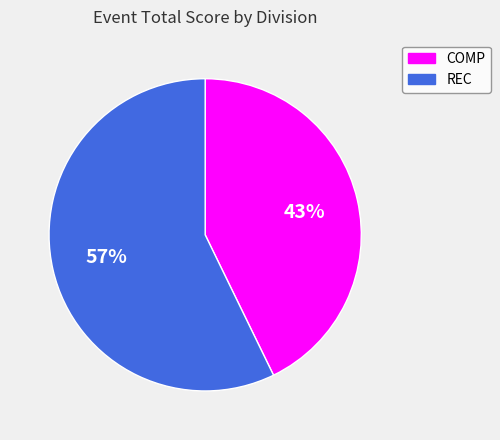

Rank the categories by value from highest to lowest.

REC, COMP